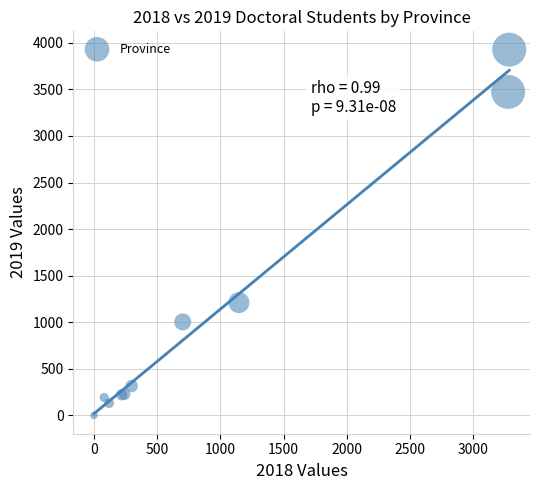

What Y value in the scatter plot is closest to 1963?

1211.1